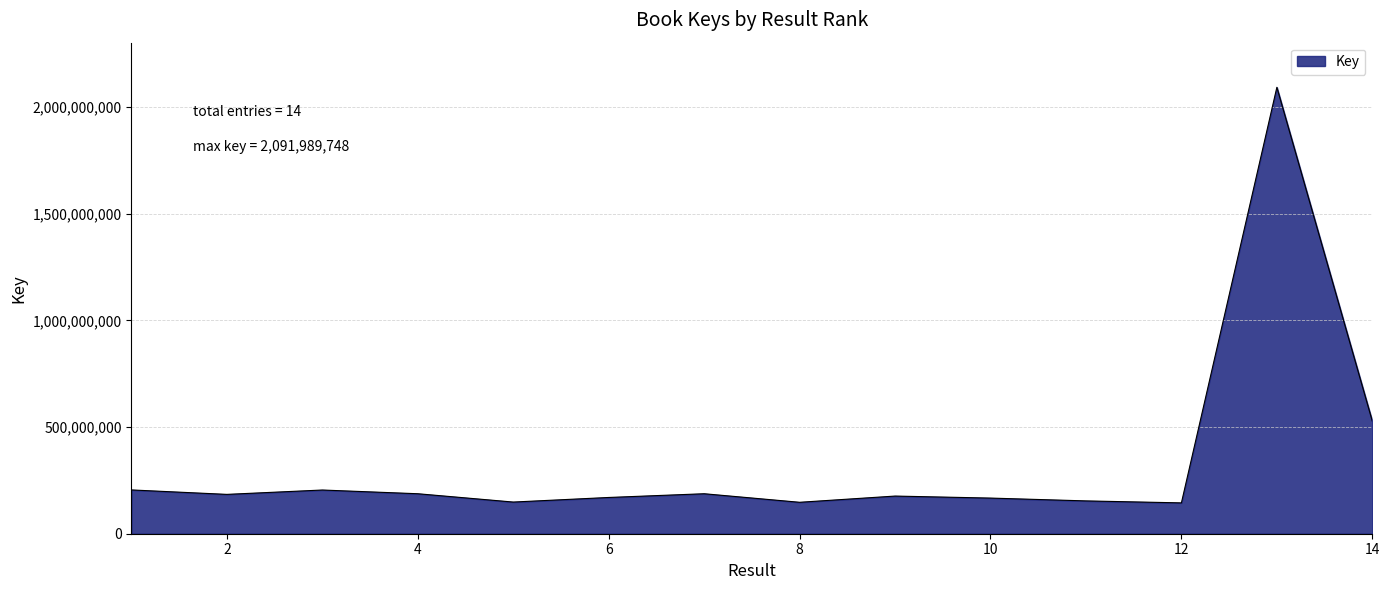

What is the difference between the second highest and second lowest values?

380030421